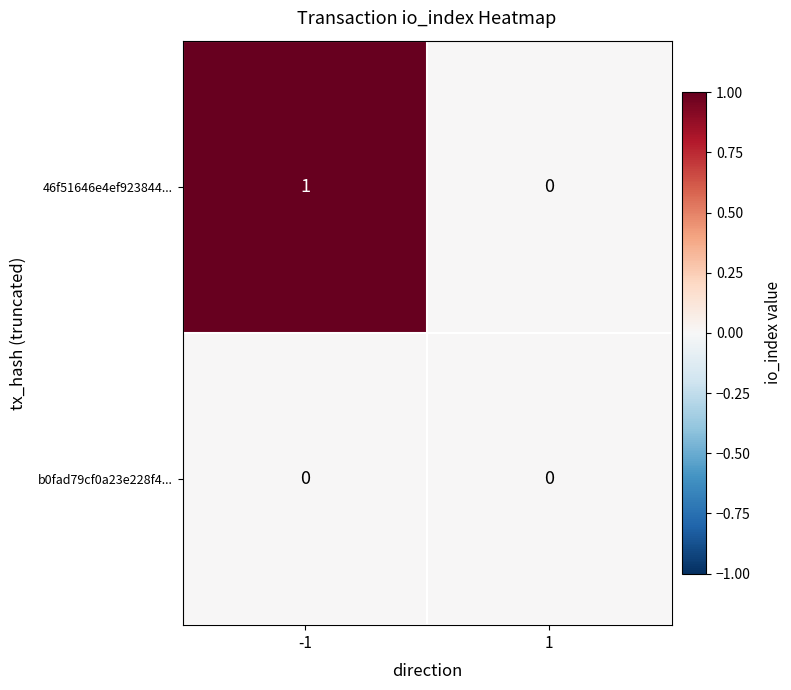

Is the value of 46f51646e4ef923844... at -1 greater than the value of b0fad79cf0a23e228f4... at -1?

Yes